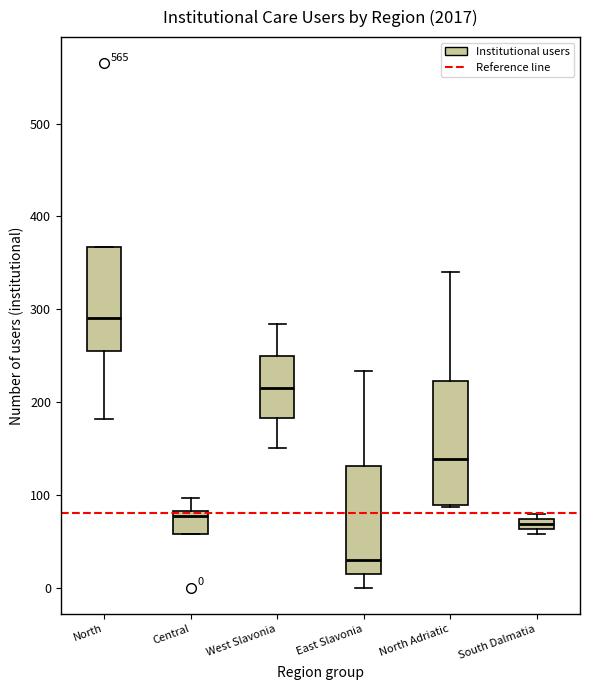

Which box has the highest median line?

North